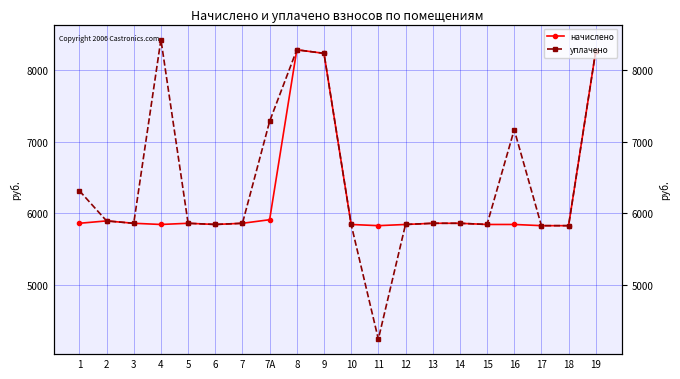

At how many categories does at least one series exceed 4548?

20